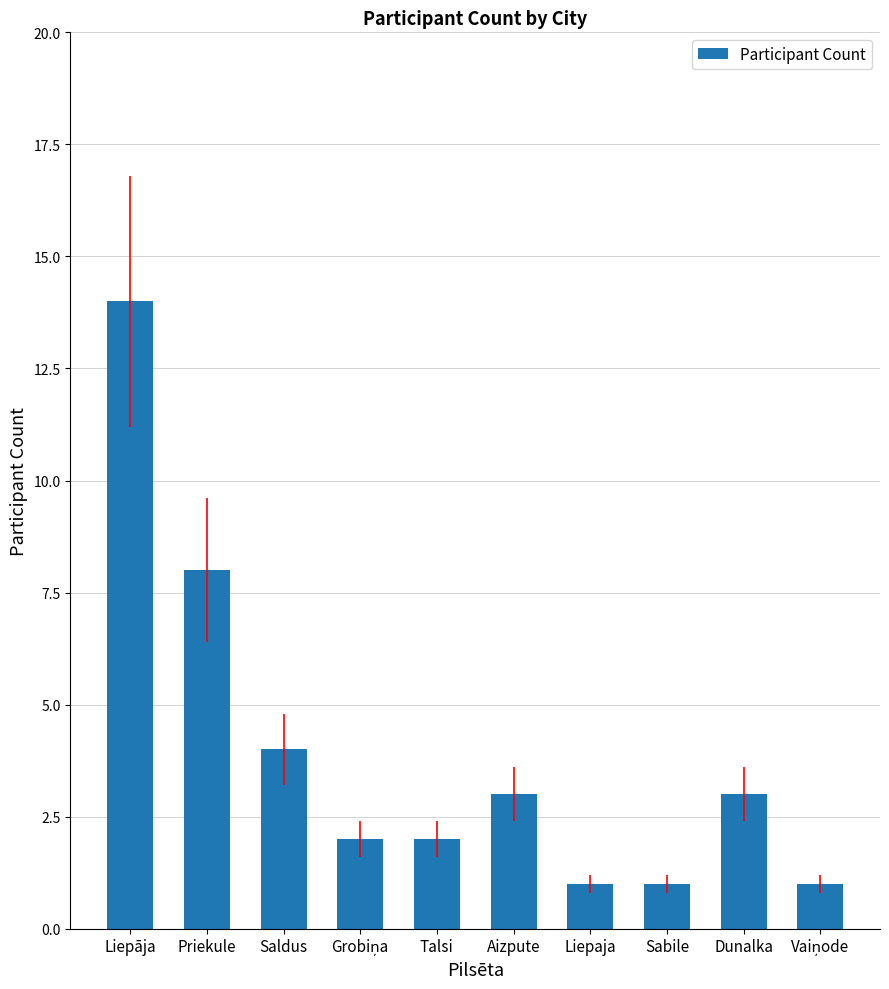

What is the average value?

4